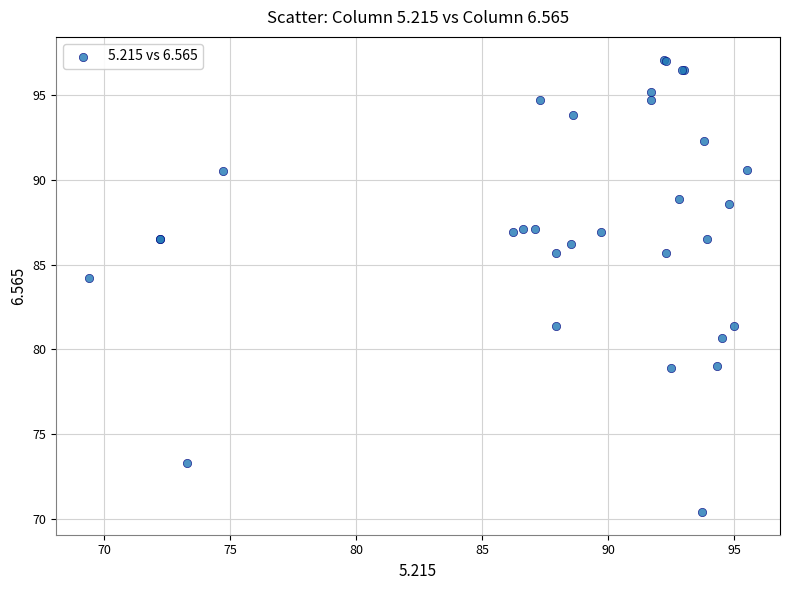

What Y value in the scatter plot is closest to 83?

84.2